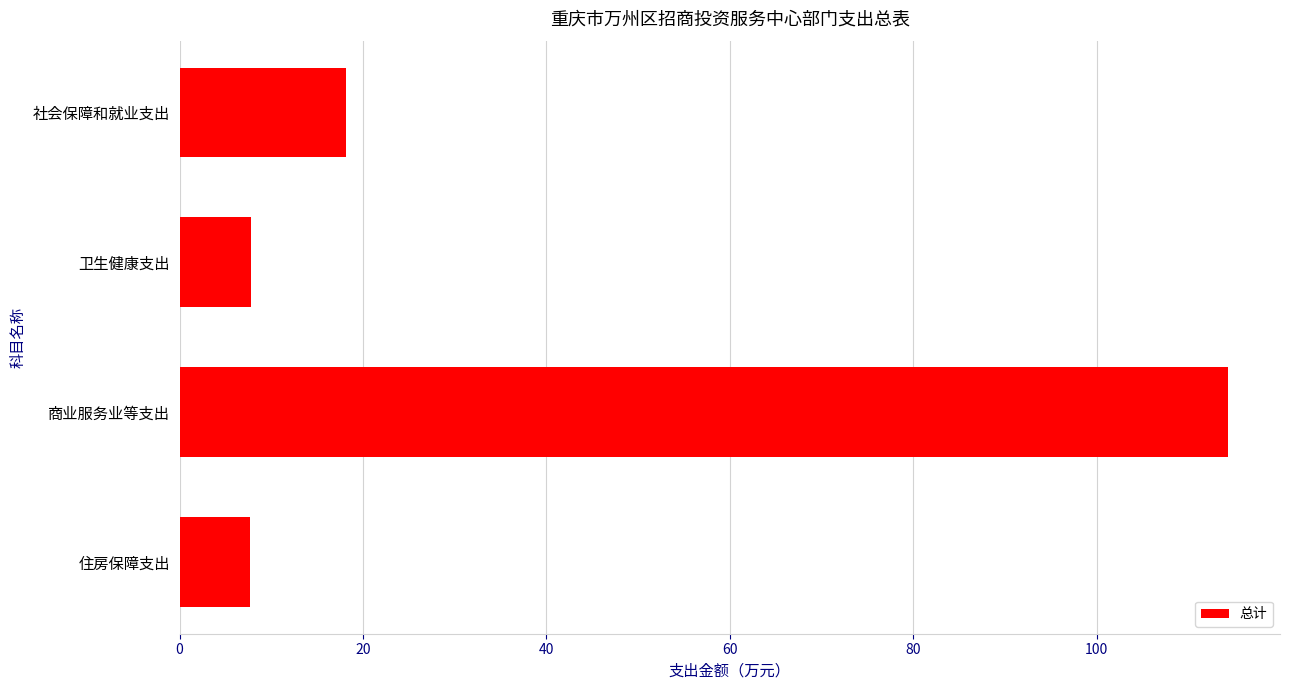

Approximately how many times larger is the value at 卫生健康支出 compared to 住房保障支出?

1.0